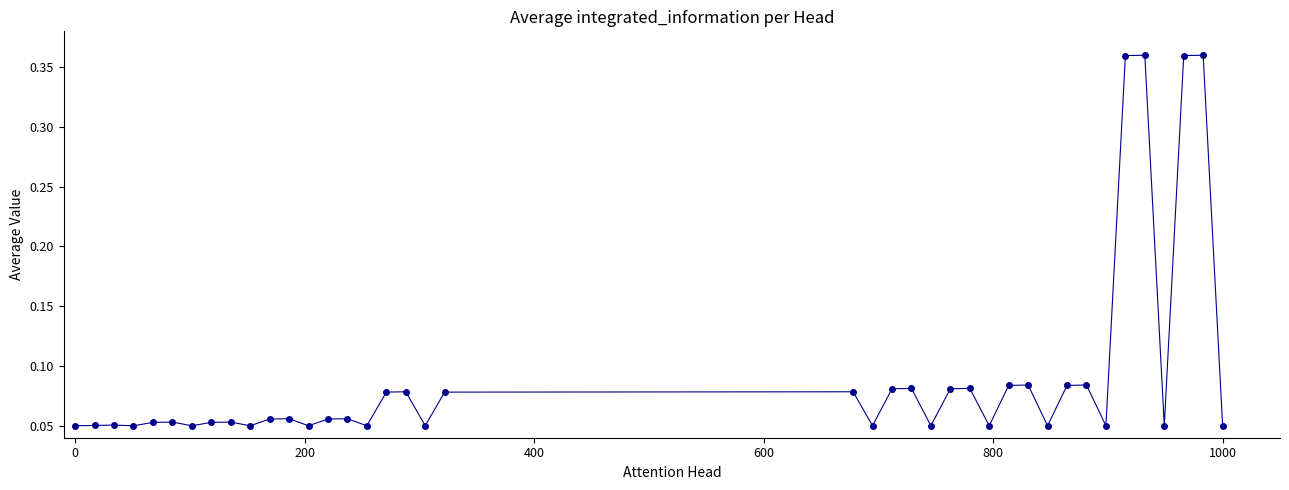

What is the difference between the maximum and second lowest values?

0.3